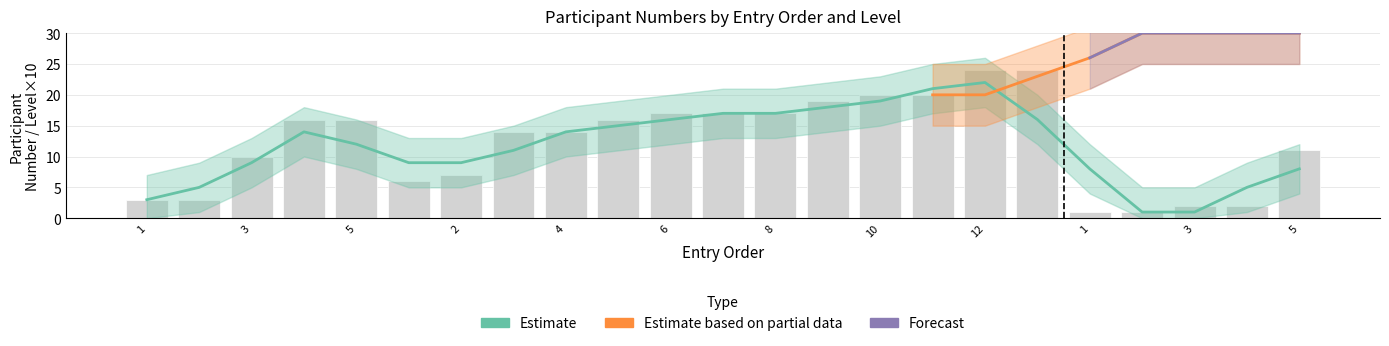

Does the chart contain any negative values?

No